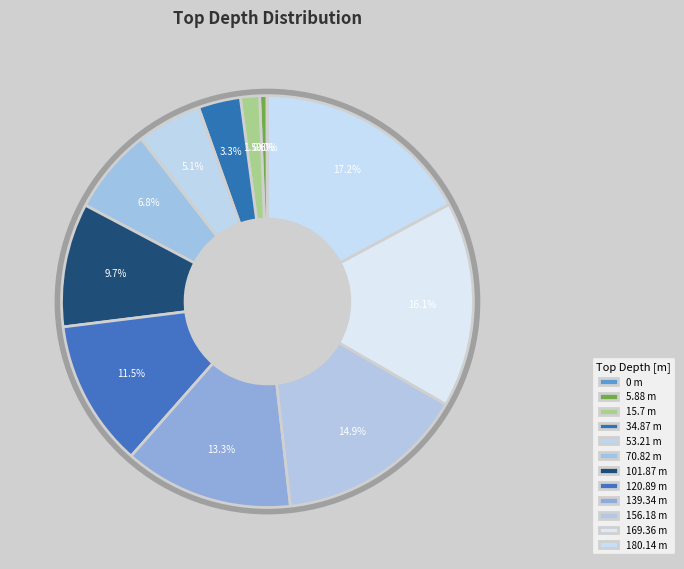

Is it true that 0 is 5% of the pie?

False